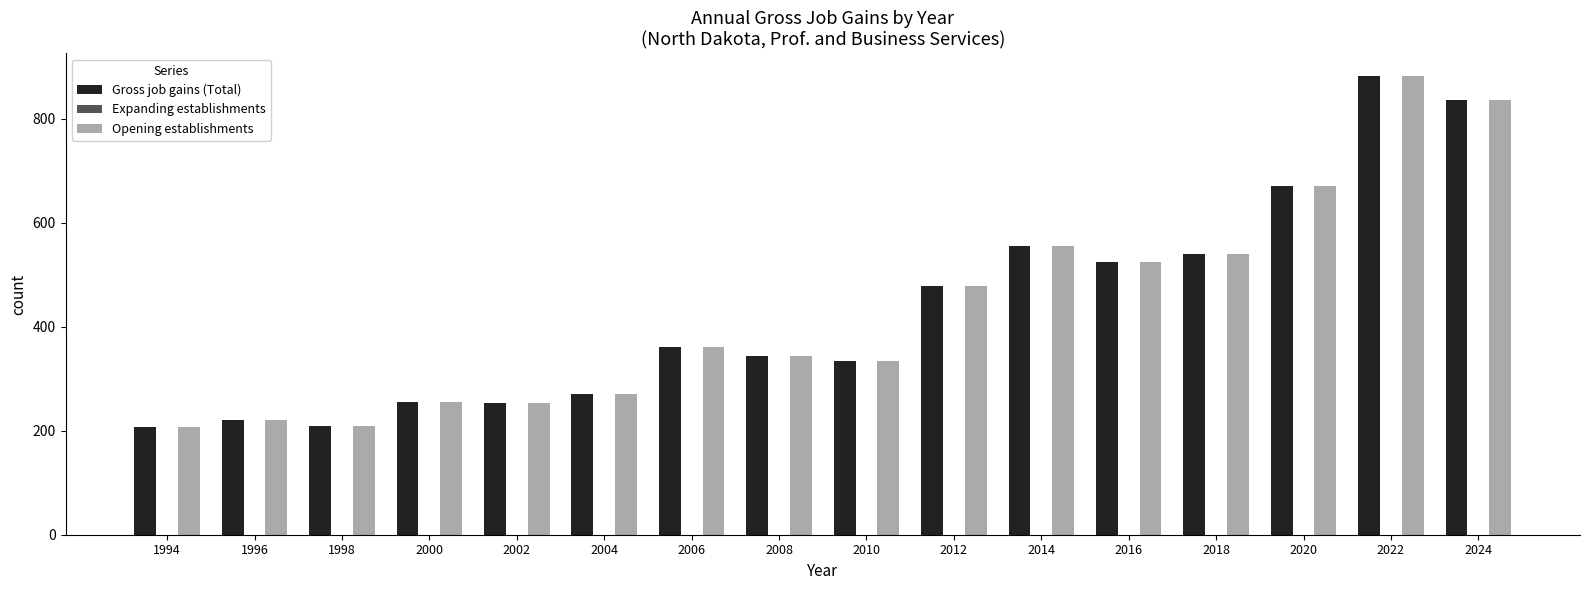

What is the total value across all series at 2000?

510